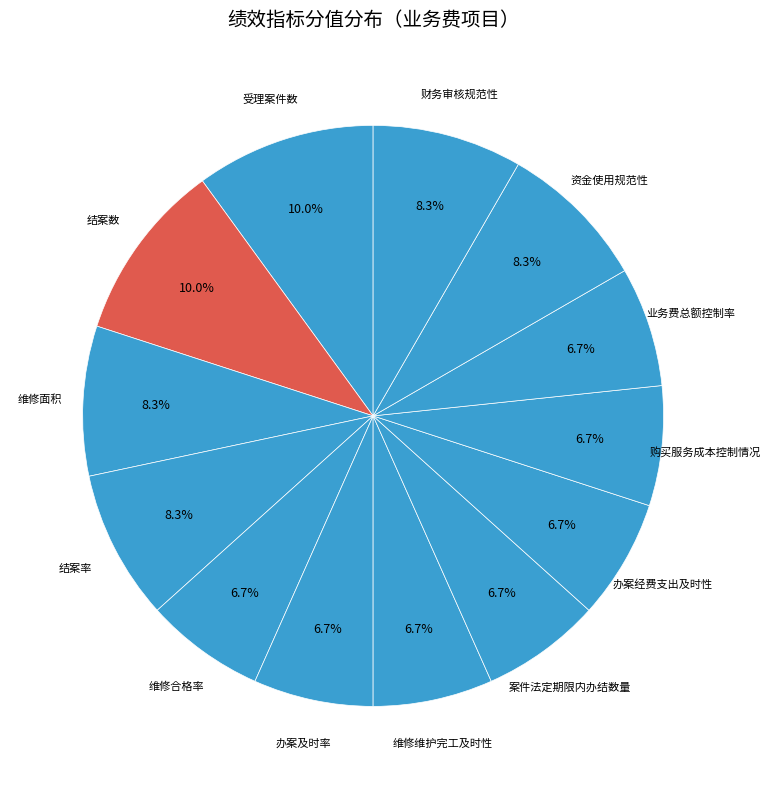

How many slices are in this pie chart?

13